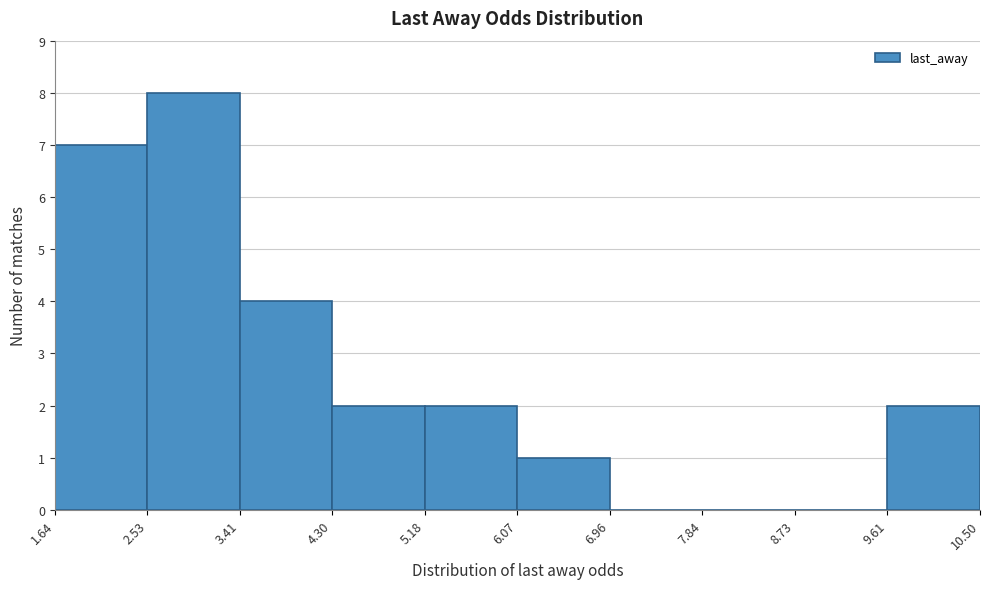

Reading left to right, transcribe this chart: for each bar, give the range it covers on the x-axis and its height. The values are not printed on the chart, so give them approximately, as read against the axis.

1.64 to 2.53: 7
2.53 to 3.41: 8
3.41 to 4.30: 4
4.30 to 5.18: 2
5.18 to 6.07: 2
6.07 to 6.96: 1
6.96 to 7.84: 0
7.84 to 8.73: 0
8.73 to 9.61: 0
9.61 to 10.50: 2